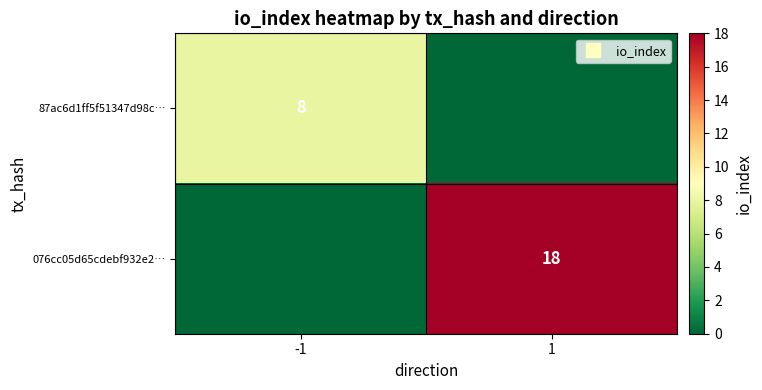

What is the sum of all 076cc05d65cdebf932e2… values?

18